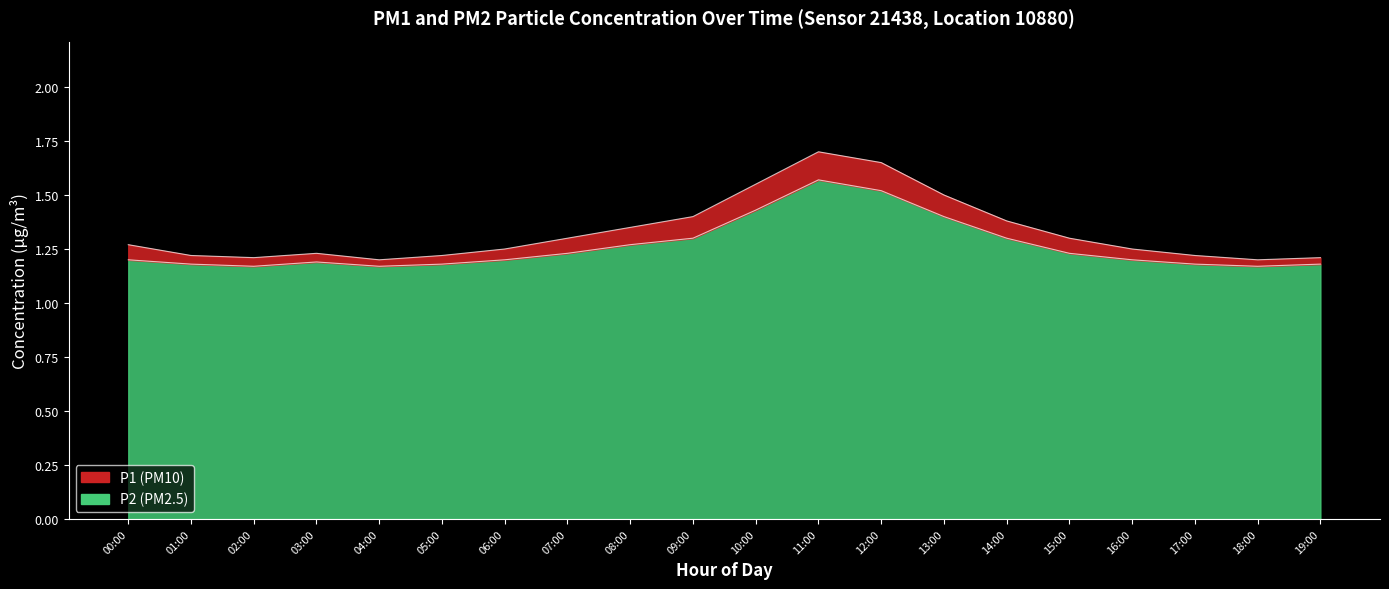

What position from the left is 01:00?

2